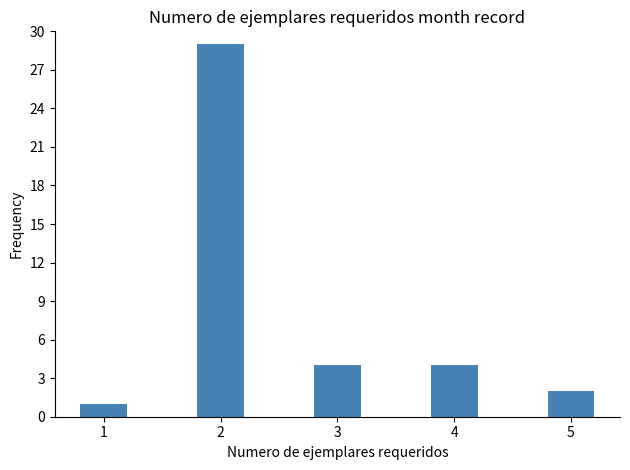

How many data points are less than 4?

2